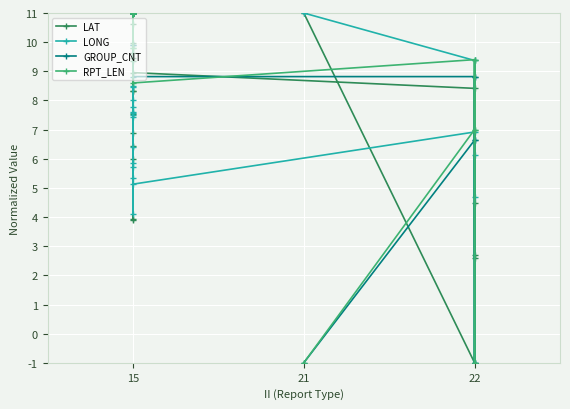

How many lines are shown in the chart?

4